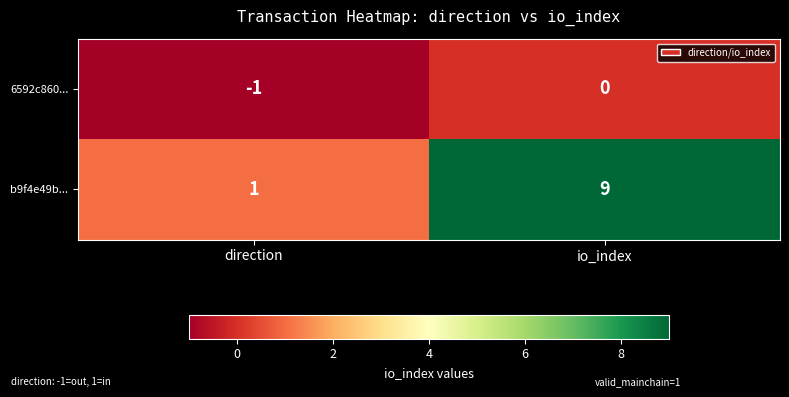

List the series in order of their overall mean, lowest first.

6592c860..., b9f4e49b...